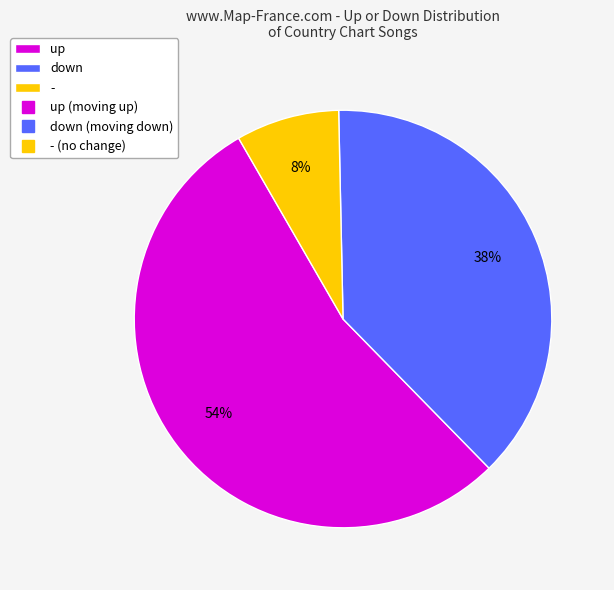

Does any single category account for the majority?

Yes